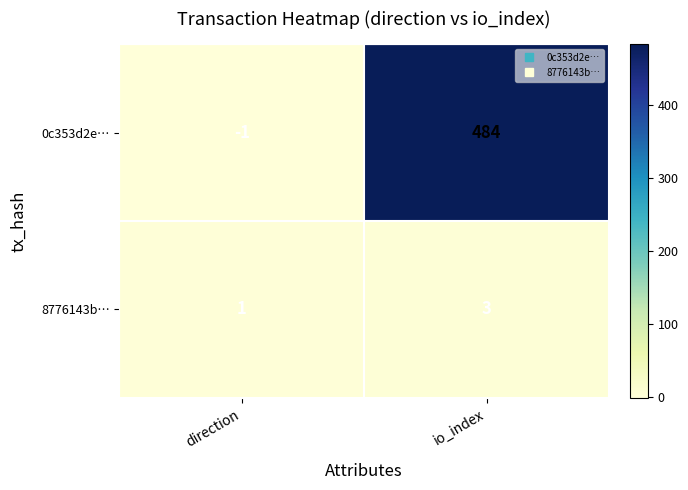

Which series has the largest total across all categories?

0c353d2e…